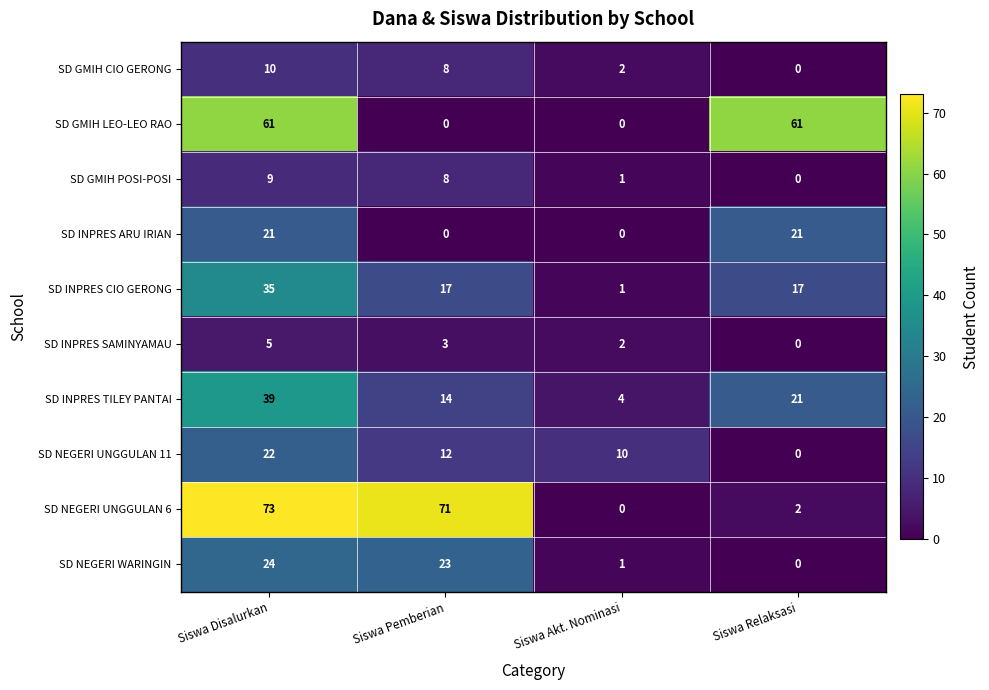

At which category is the sum across all series the highest?

Siswa Disalurkan